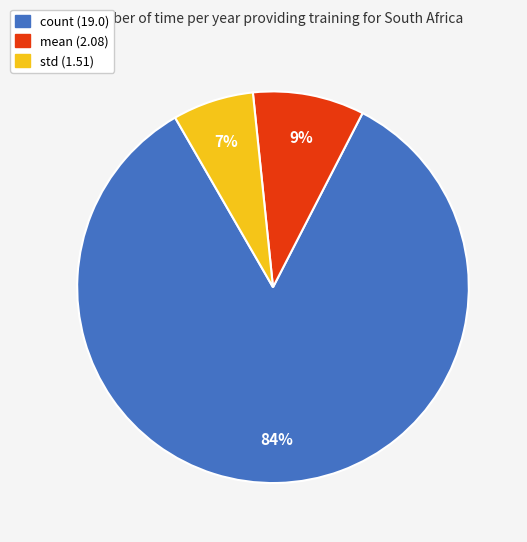

What percentage is the std slice, to the nearest percent?

7%